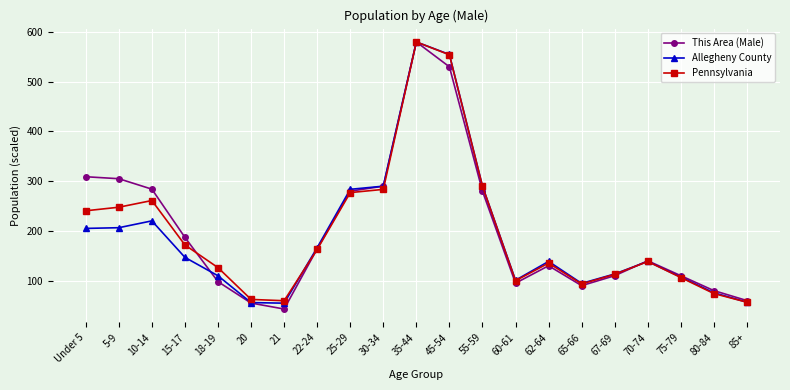

What is the label of the 11th point from the right?

35-44